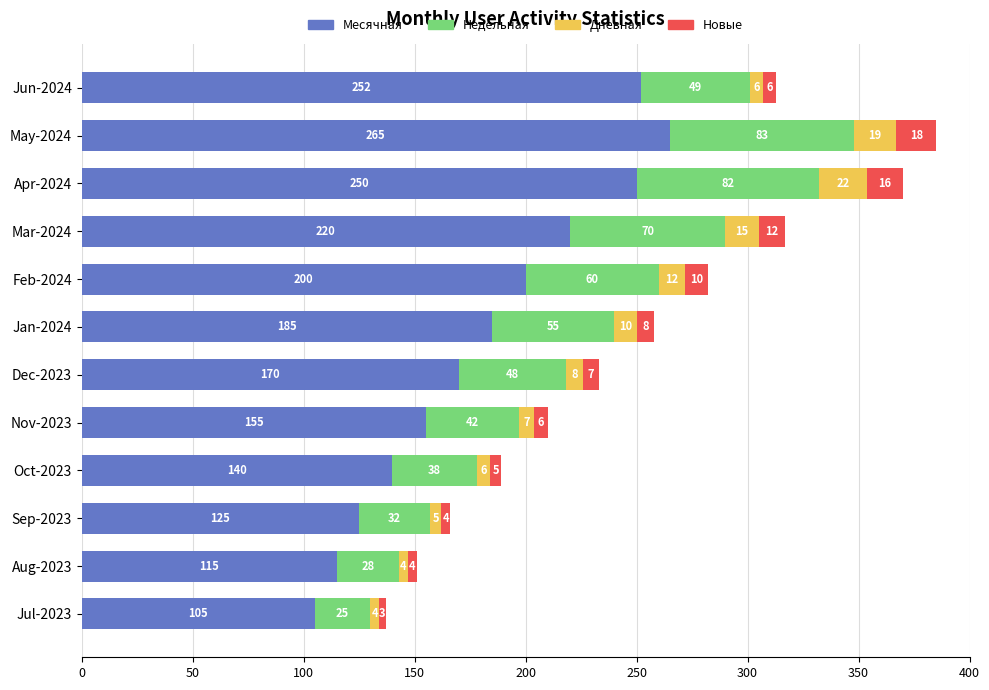

What is the total value across all series at May-2024?

385